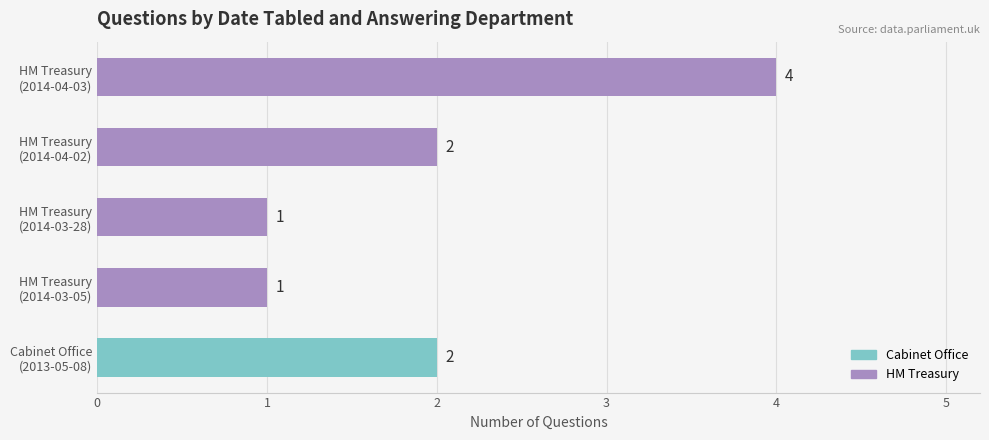

Count the number of categories in the chart.

5